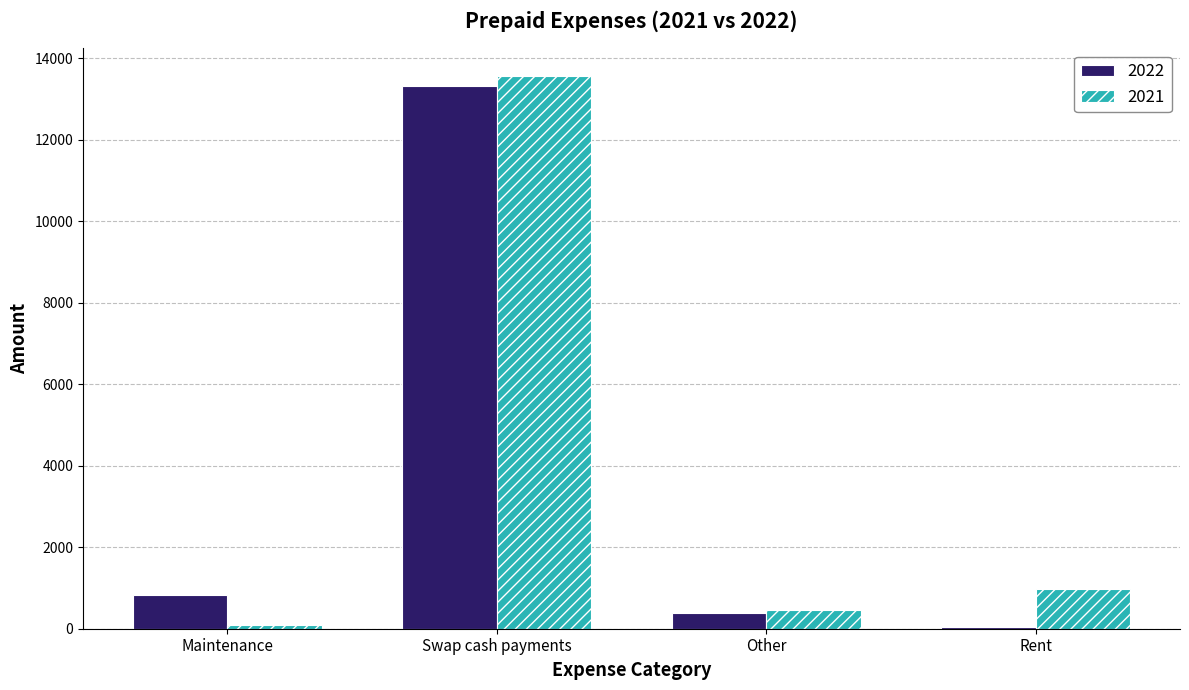

At which category is the sum across all series the highest?

Swap cash payments